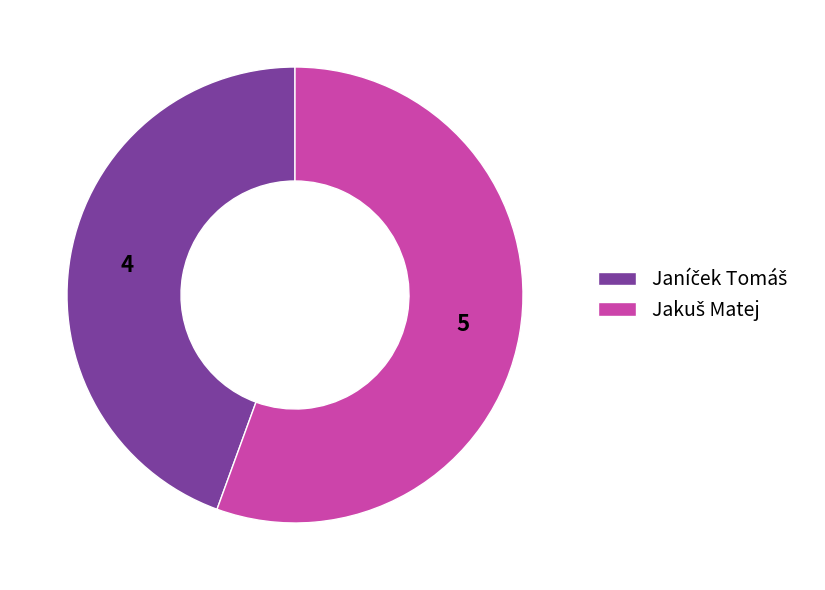

Does any single category account for the majority?

Yes